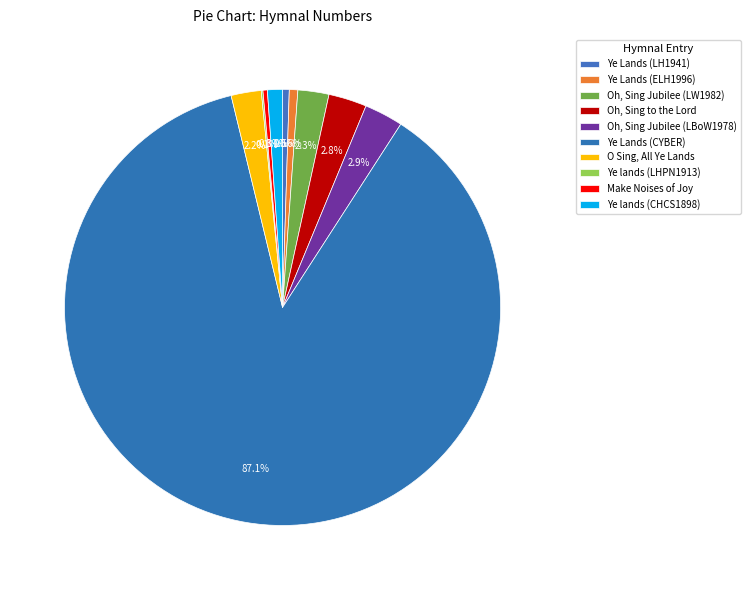

What is the smallest slice in the pie chart?

Ye lands (LHPN1913)